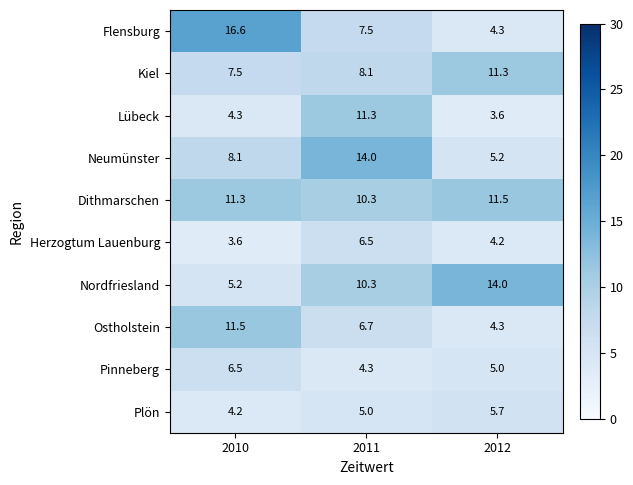

Which series has the largest range (max minus min)?

Flensburg